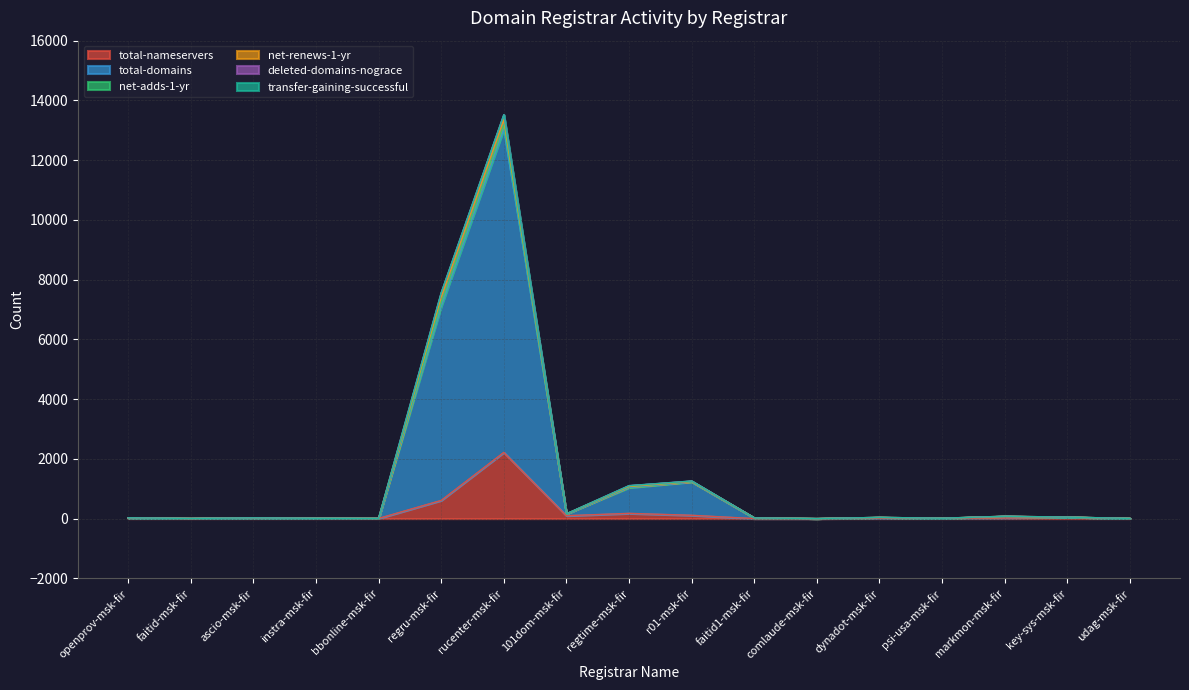

Which series has the largest total across all categories?

total-domains